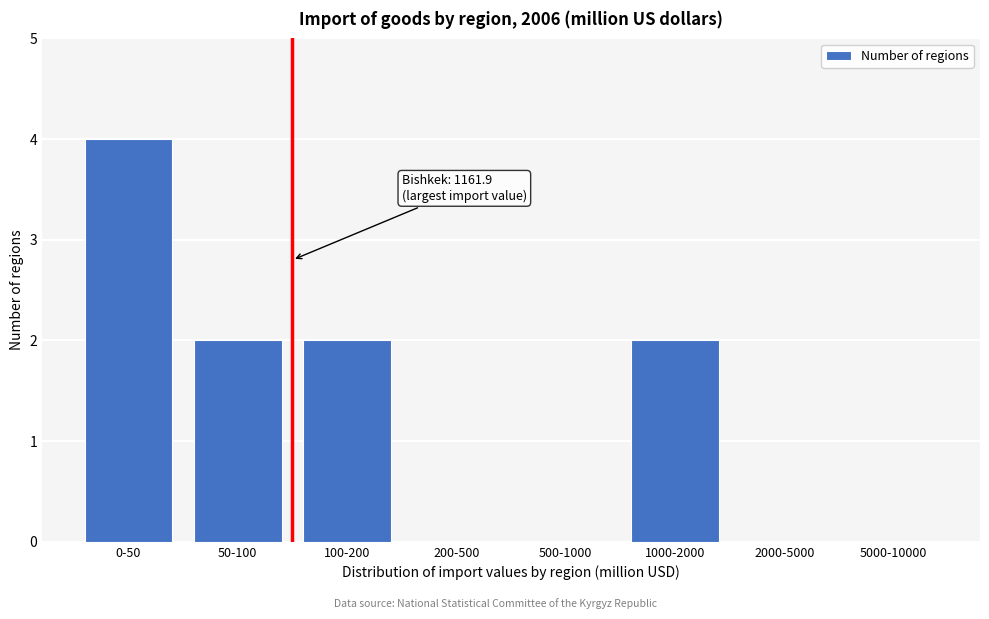

Reading left to right, extract all data points from this chart.

0-50=4	50-100=2	100-200=2	200-500=0	500-1000=0	1000-2000=2	2000-5000=0	5000-10000=0